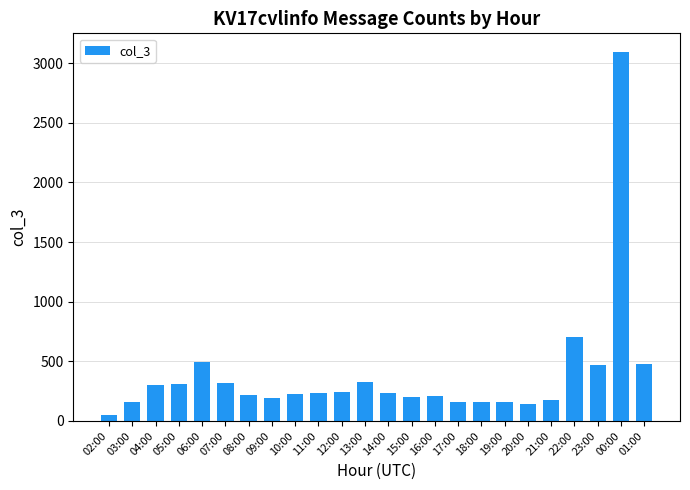

How many values are below 234?

12